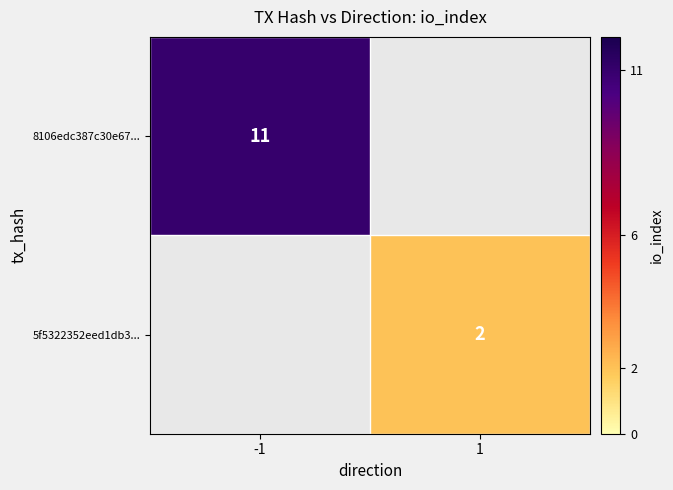

True or false: 8106edc387c30e67... has a value of 5 at -1.

False